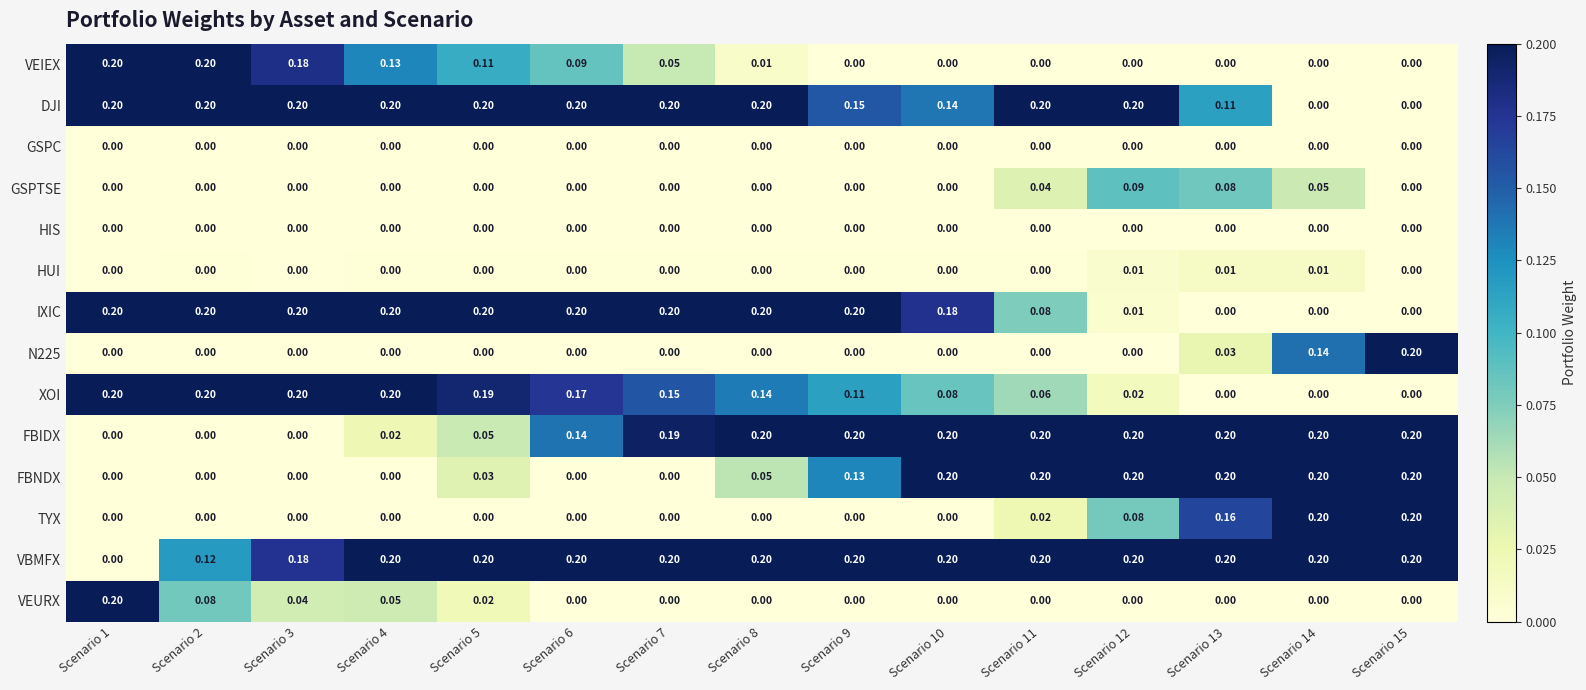

Which series changed the most between Scenario 3 and Scenario 7?

FBIDX